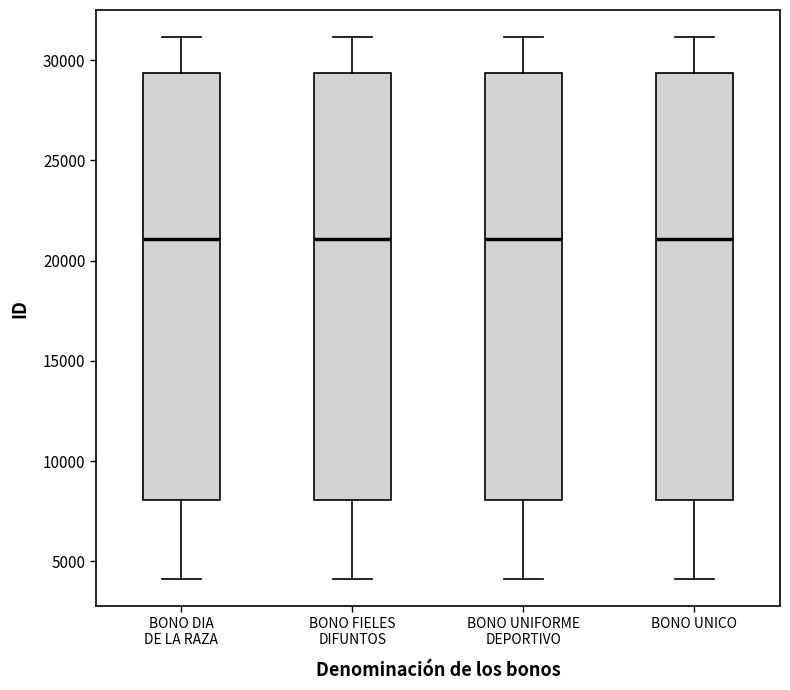

Reading left to right, transcribe this box plot: for each box, give where its median line is, the range the box spans, and where its two whiskers end, as read against the y-axis. The values are not printed on the chart, so give them approximately, as read against the axis.

BONO DIA DE LA RAZA: median 21000, box 8000 to 29500, whiskers 4000 to 31000
BONO FIELES DIFUNTOS: median 21000, box 8000 to 29500, whiskers 4000 to 31000
BONO UNIFORME DEPORTIVO: median 21000, box 8000 to 29500, whiskers 4000 to 31000
BONO UNICO: median 21000, box 8000 to 29500, whiskers 4000 to 31000